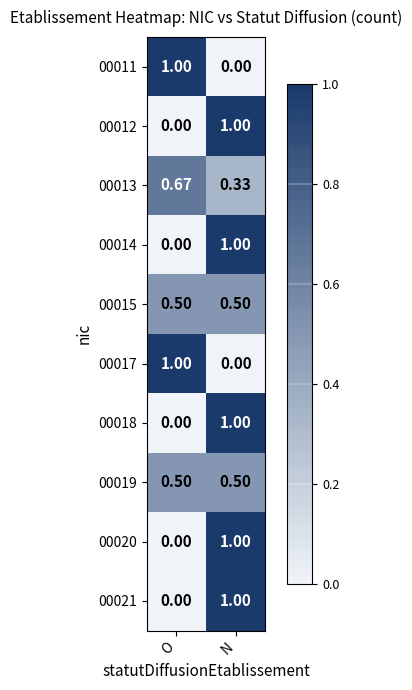

List the labels in order of 00020 value, smallest first.

O, N